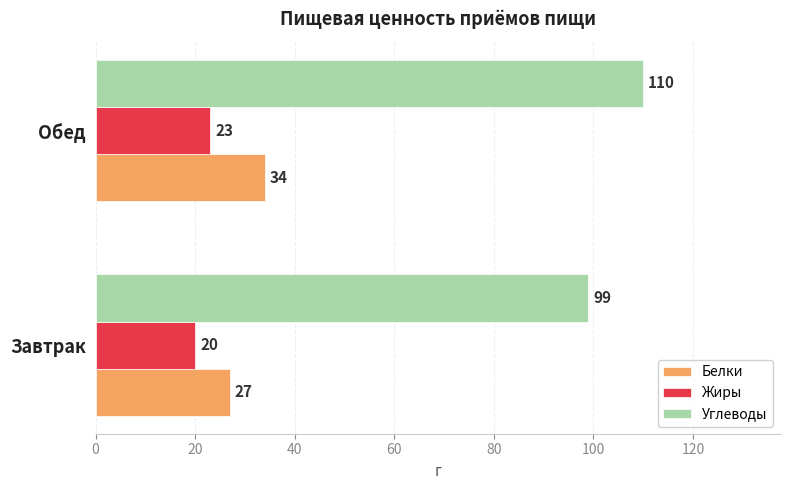

What is the minimum value for Жиры?

20